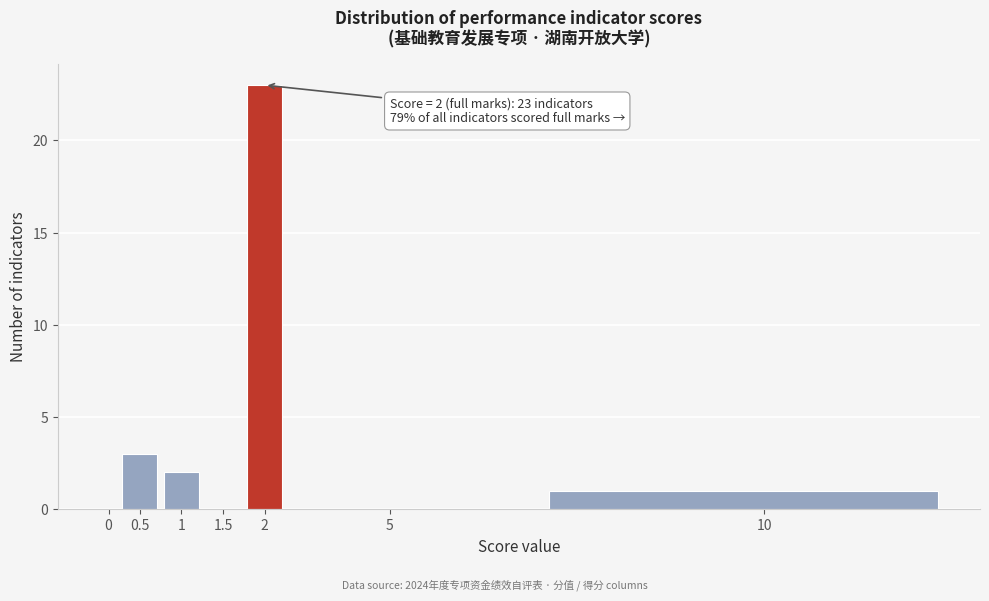

Reading right to left, list all the values displayed in this chart.

10=1	5=0	2=23	1.5=0	1=2	0.5=3	0=0